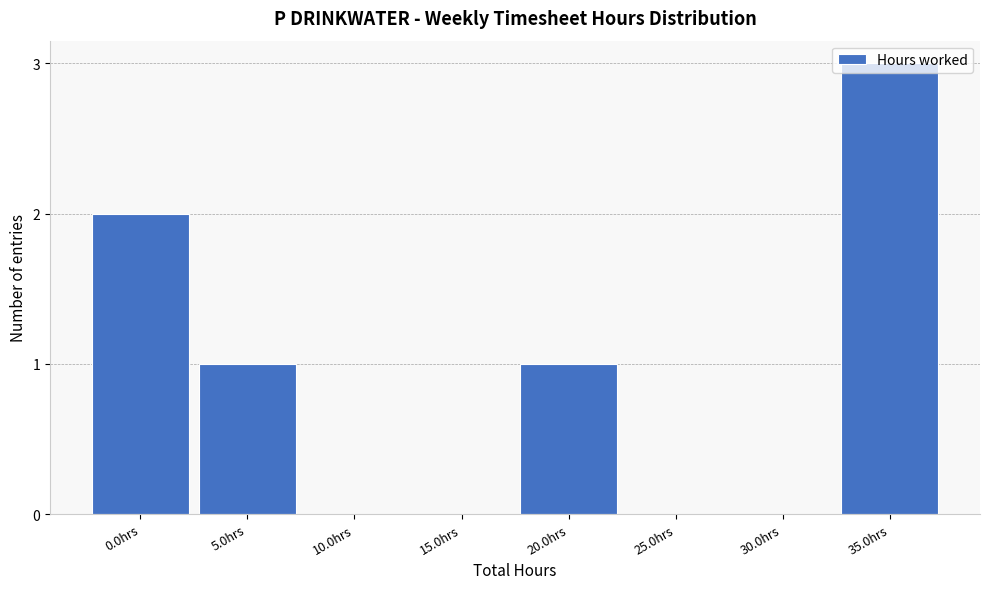

True or false: the data shows 1 at 5.0hrs.

True